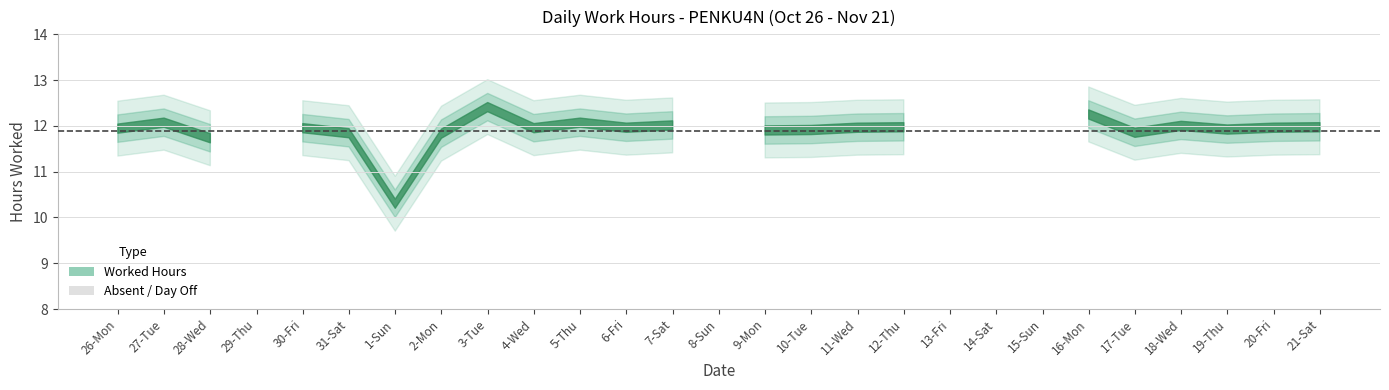

What value does the data have at 11-Wed?

12.0